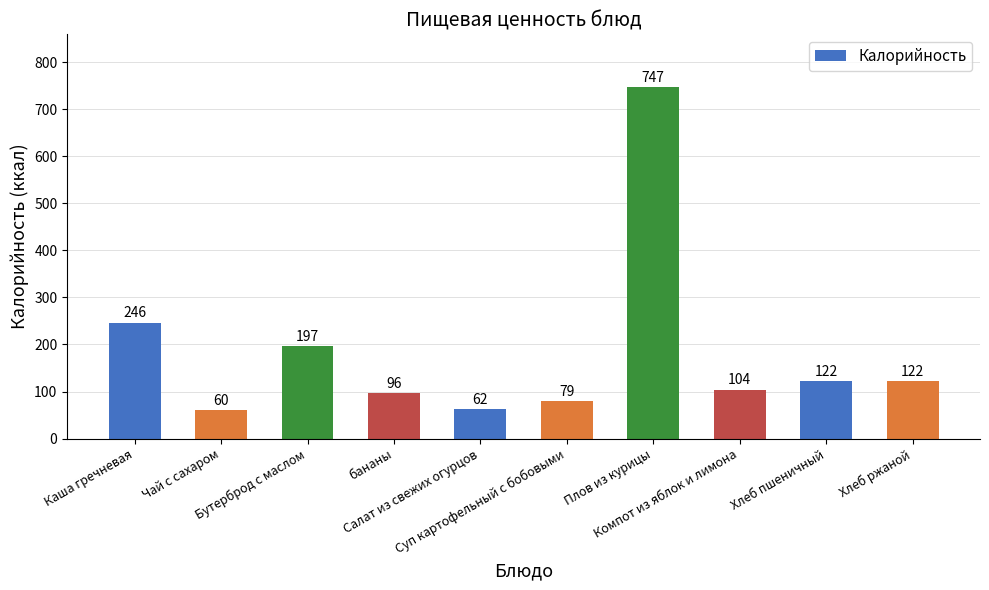

What is the smallest value displayed?

60